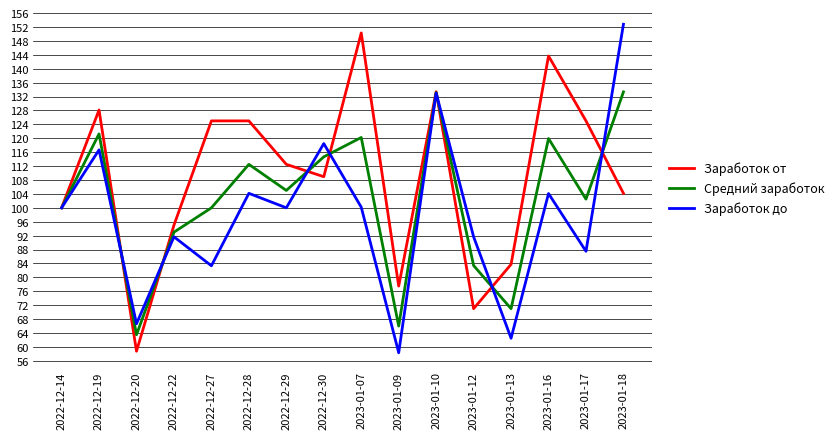

Does the chart display data point markers on the line(s)?

No